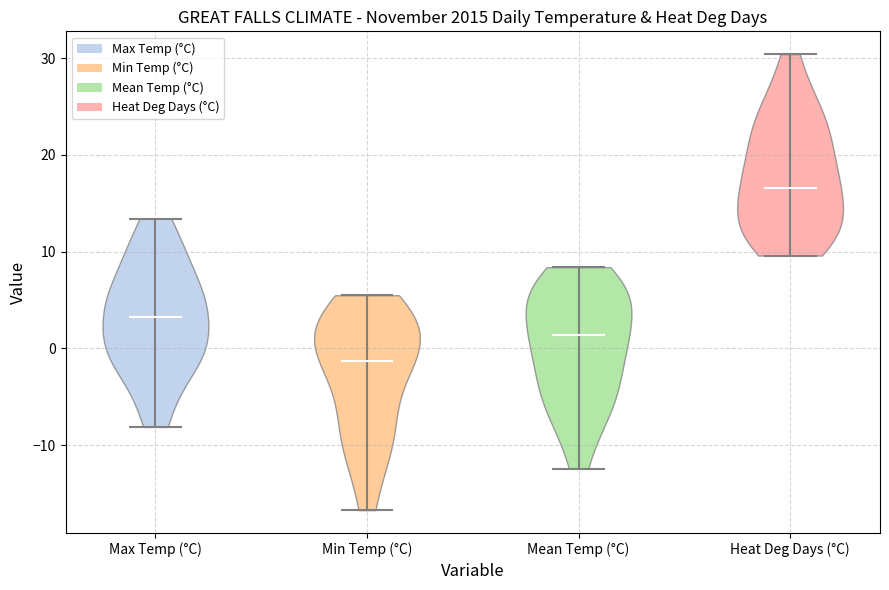

Which violin has the lowest median line?

Min Temp (°C)